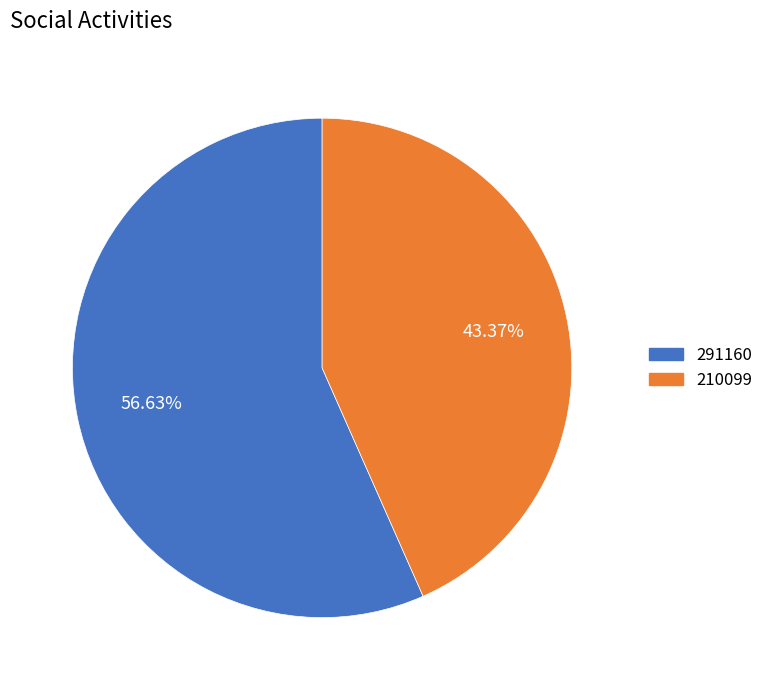

What is the largest slice in the pie chart?

291160